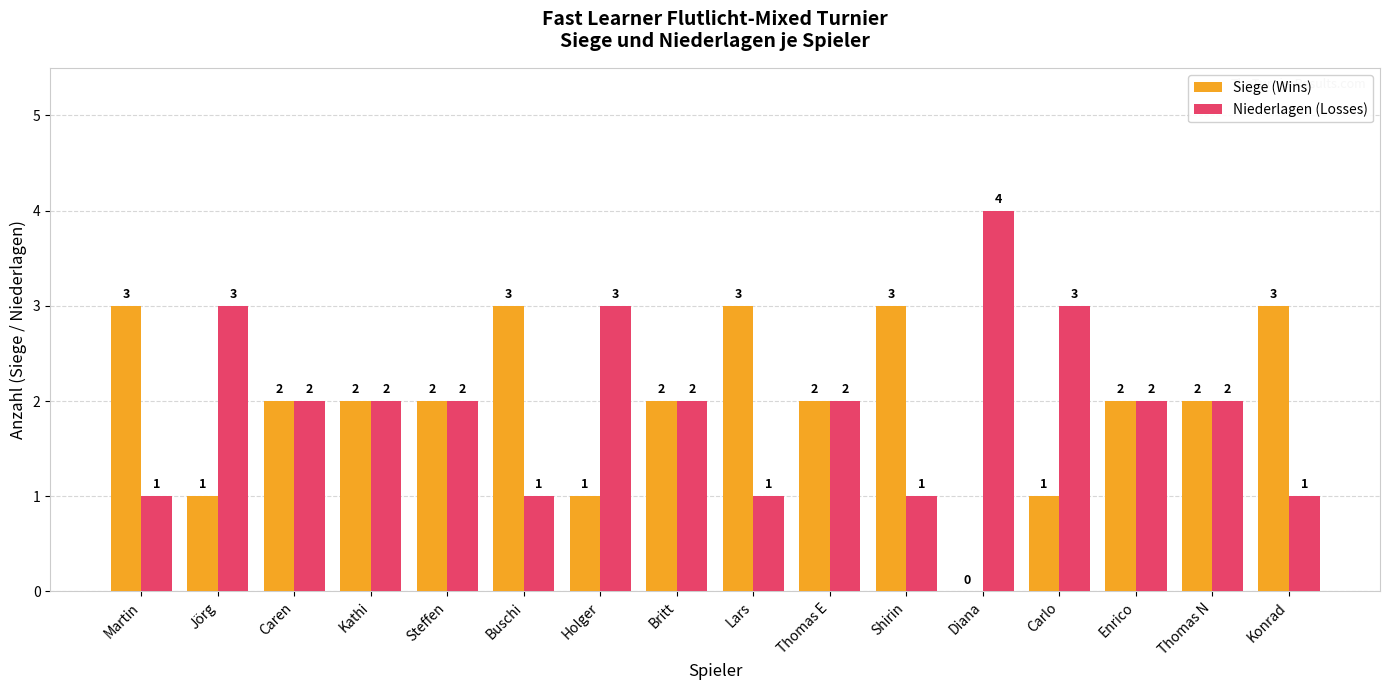

Reading left to right, extract all data points from this chart.

Siege (Wins): 3	1	2	2	2	3	1	2	3	2	3	0	1	2	2	3
Niederlagen (Losses): 1	3	2	2	2	1	3	2	1	2	1	4	3	2	2	1